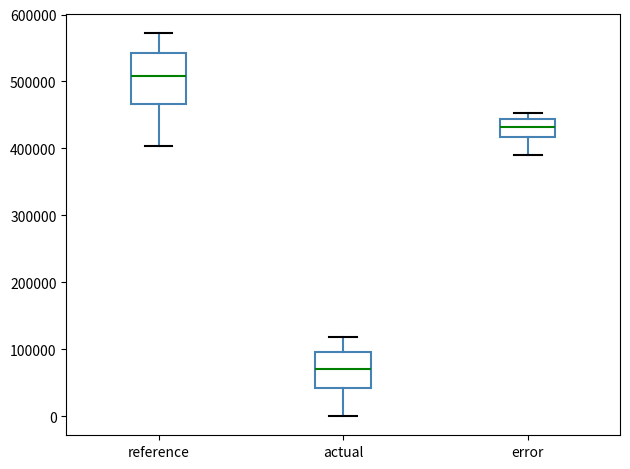

Which box's median line is the lowest?

actual